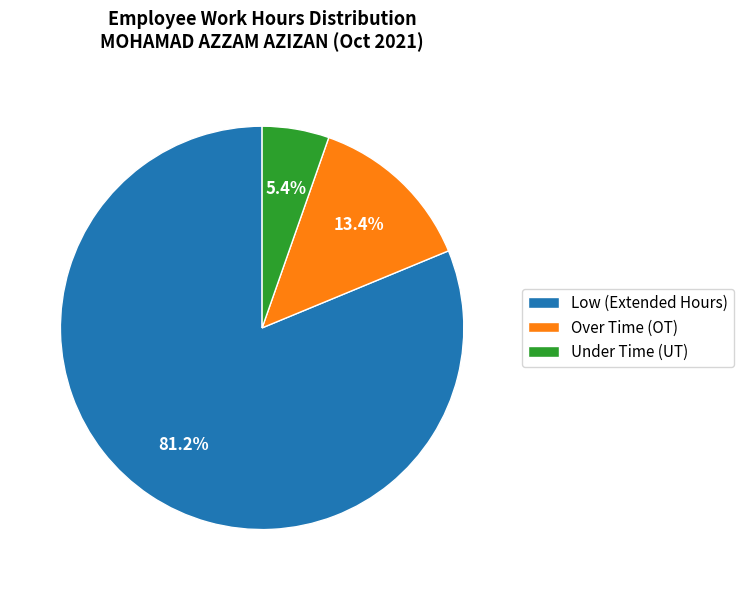

Rank the categories by value from lowest to highest.

Under Time (UT), Over Time (OT), Low (Extended Hours)